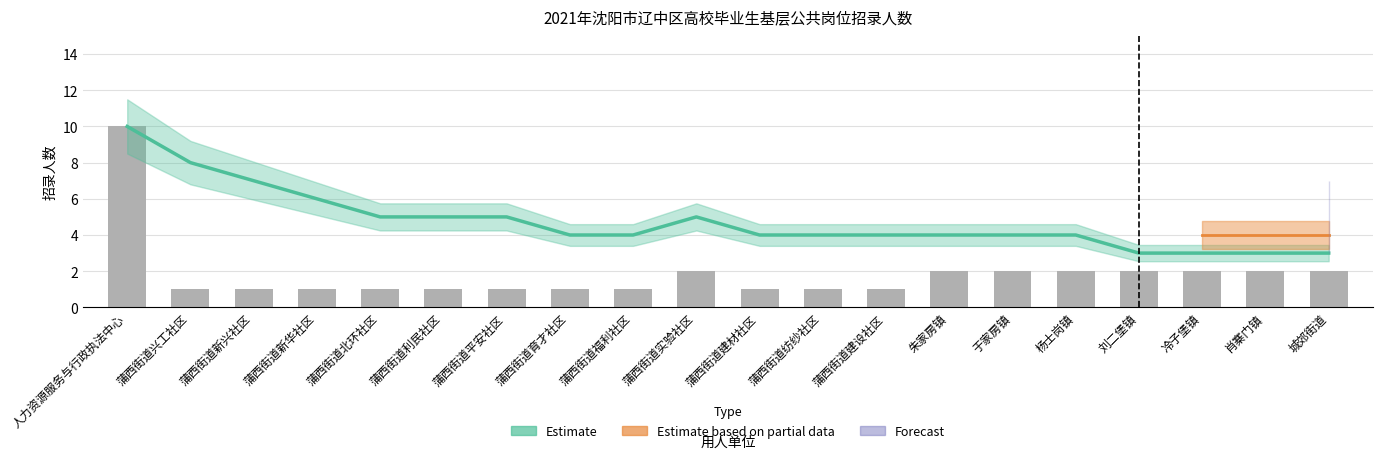

What is the smallest value displayed?

1